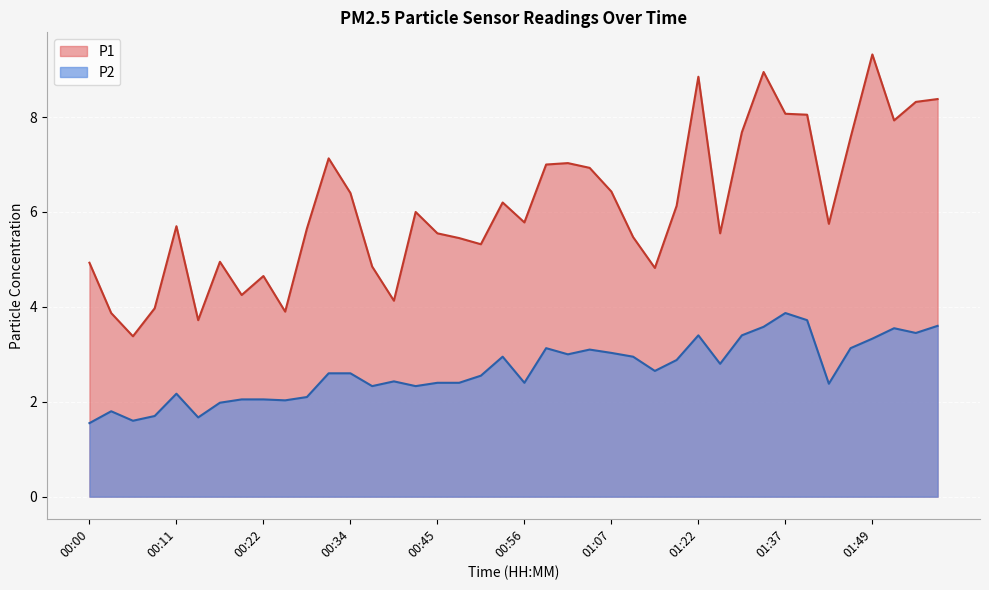

What is the sum of all P1 values?

244.0